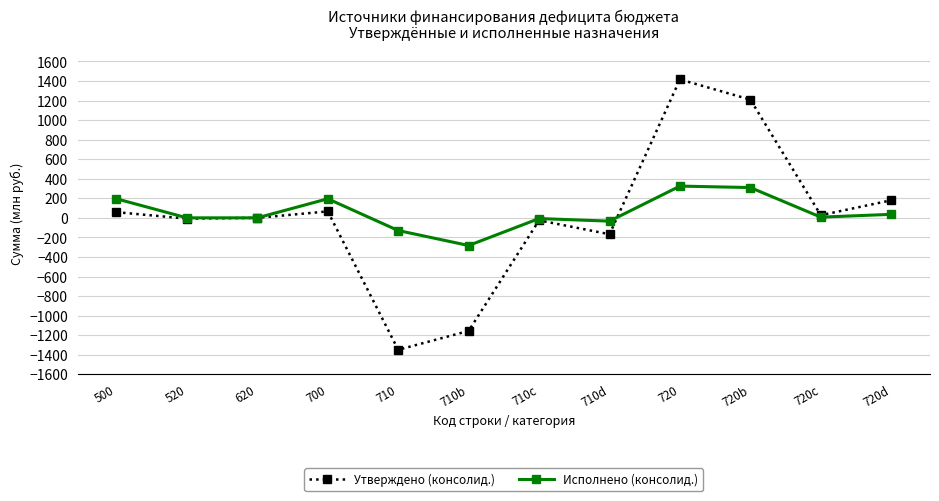

Which series has the largest range (max minus min)?

Утверждено (консолид.)